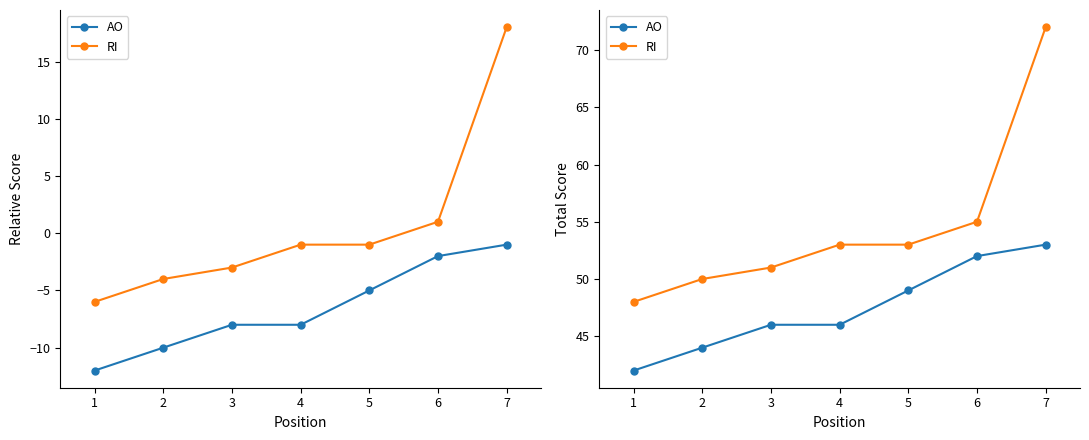

What is the greatest value displayed?

72